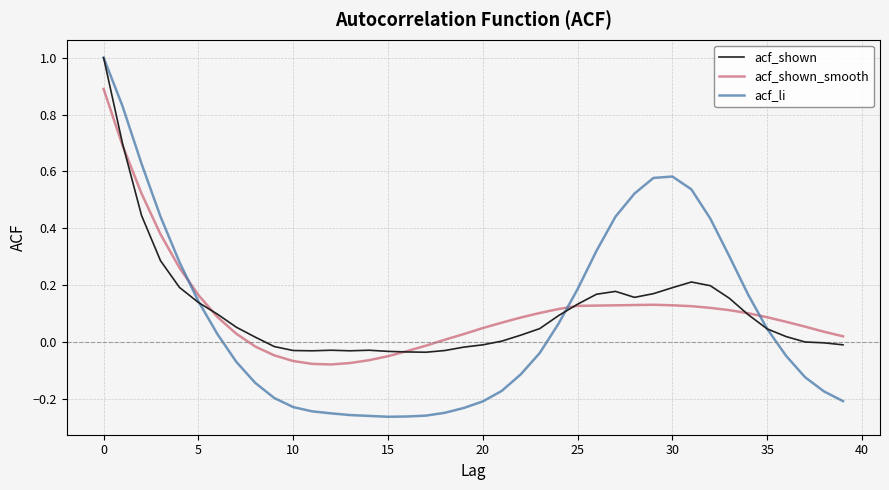

What is the maximum value shown in the chart?

1.0